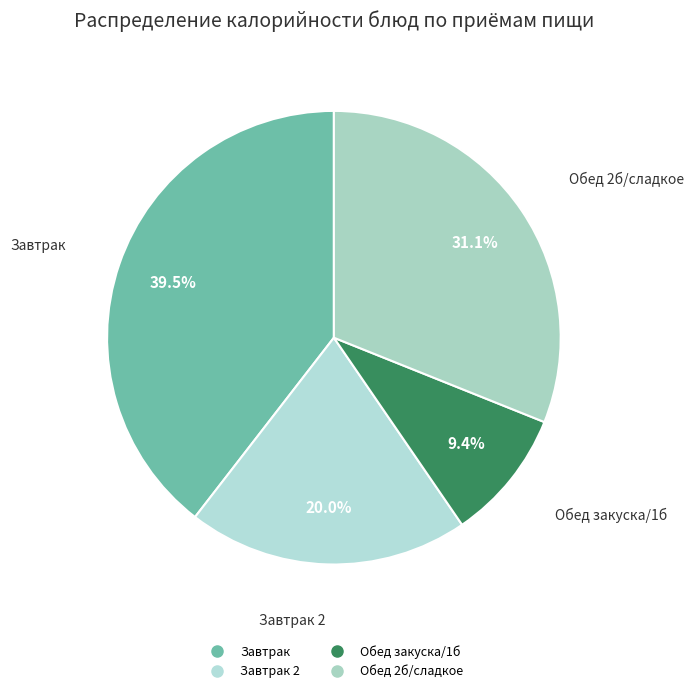

How many segments does this pie chart have?

4